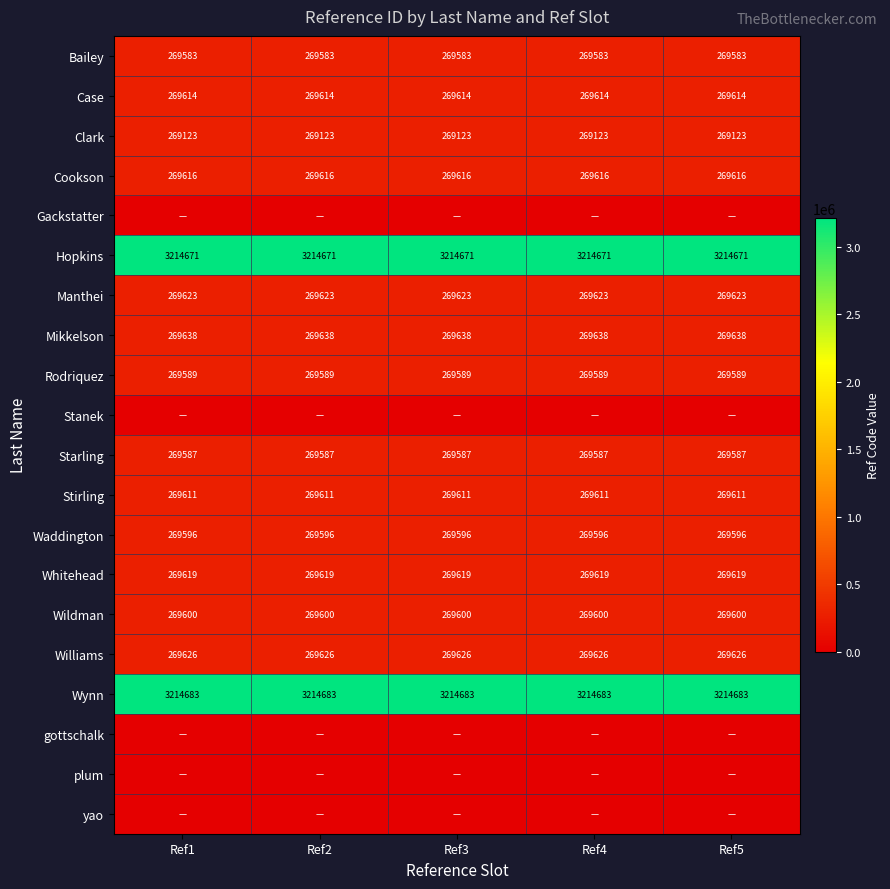

Is the value of Williams at Ref3 greater than the value of Starling at Ref5?

Yes